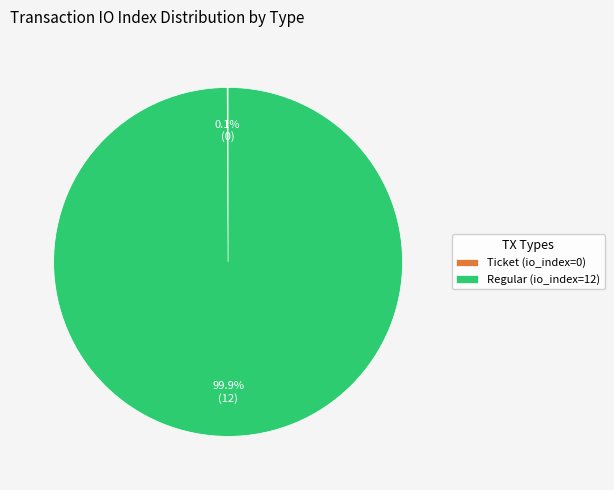

To the nearest percent, what percentage of the pie is Regular (io_index=12)?

100%